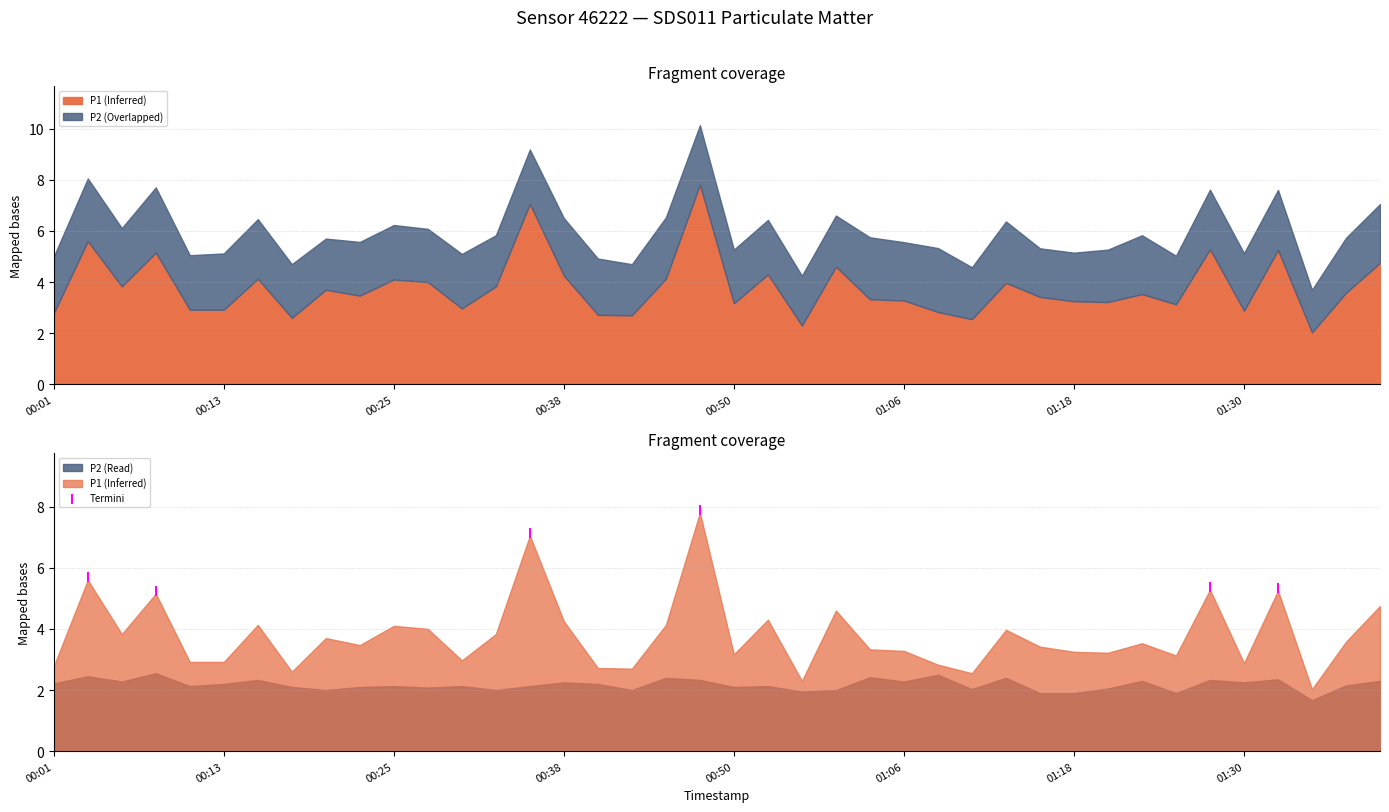

What is the change in value from 00:13 to 01:06?

+0.1